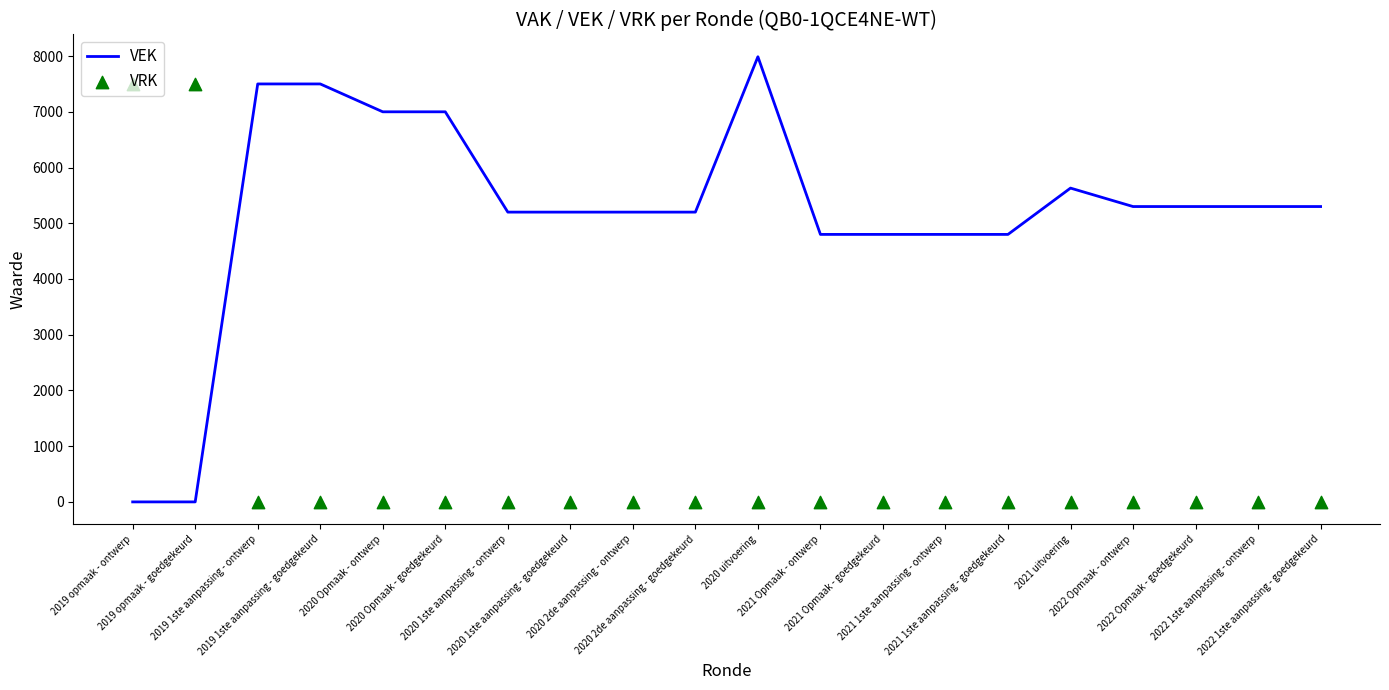

Which series has the largest total across all categories?

VEK